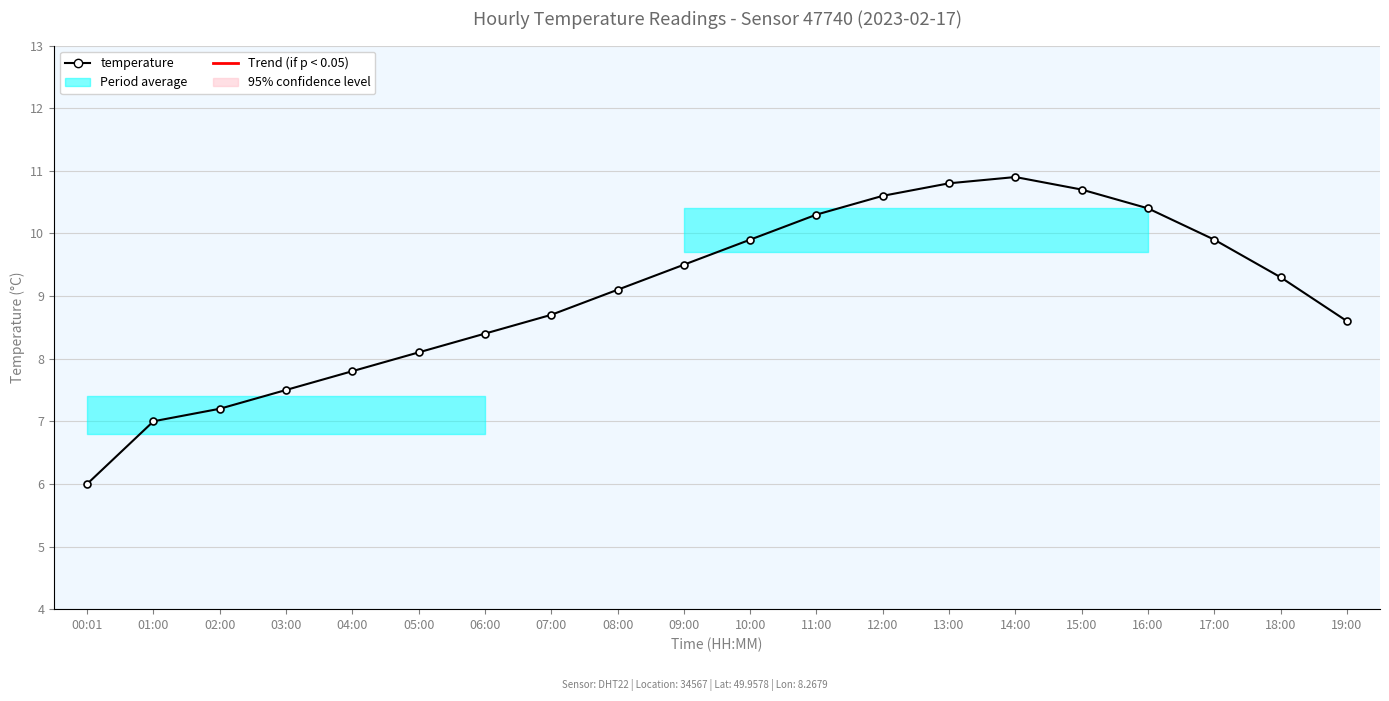

Where is the first local maximum?

14:00